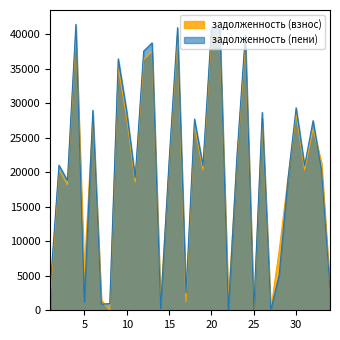

Is it true that задолженность (взнос) equals 35627.2 at 19?

False